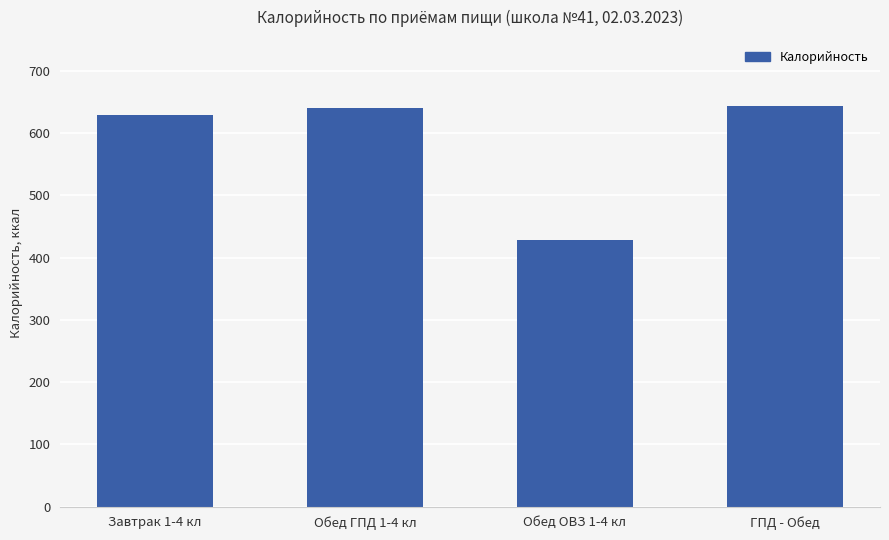

The chart shows a value of 180 at ГПД - Обед. True or false?

False